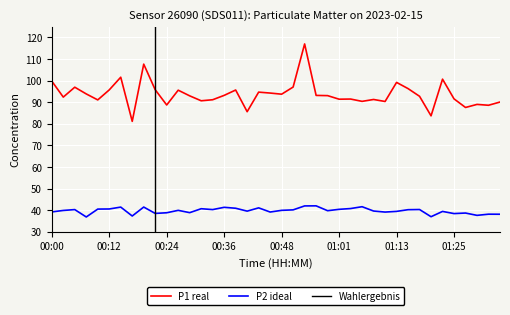

What is the difference between the maximum and minimum values in the P1 series?

35.8